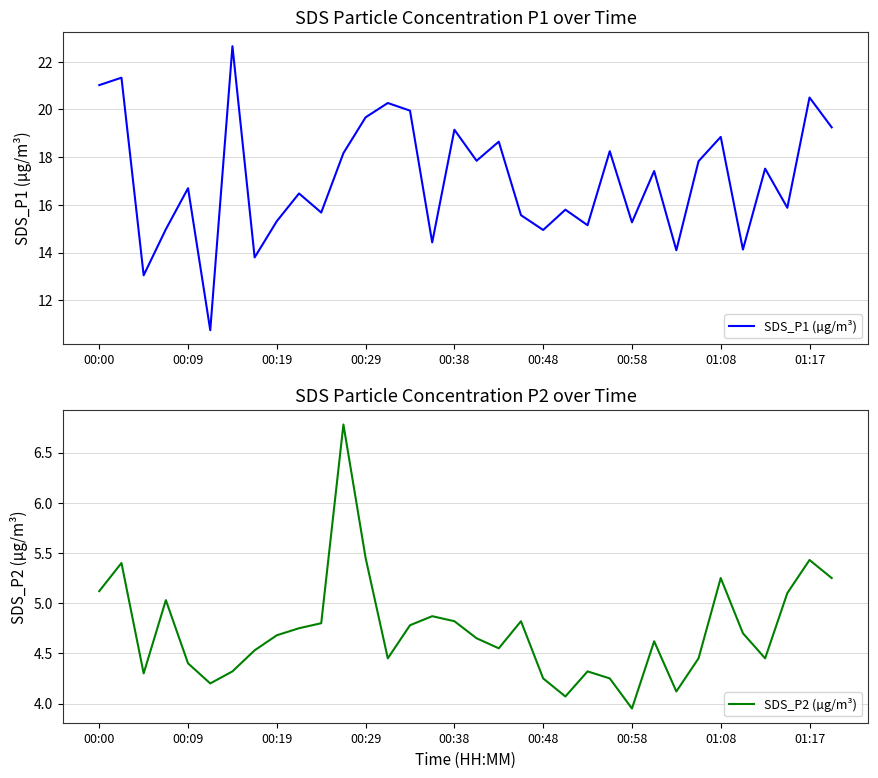

What is the maximum value for SDS_P2 (µg/m³)?

6.8